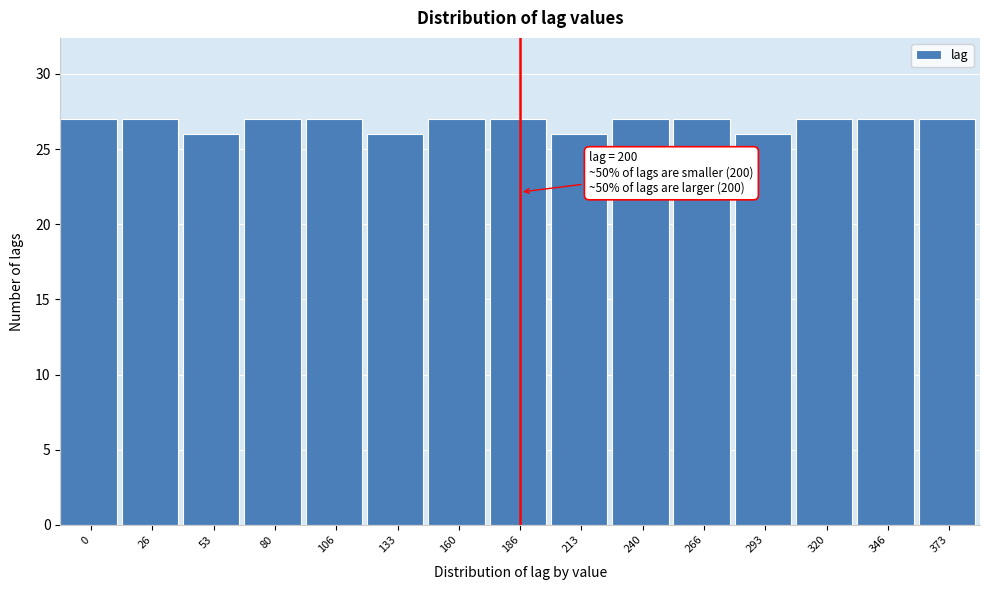

Reading left to right, extract all data points from this chart.

27	27	26	27	27	26	27	27	26	27	27	26	27	27	27